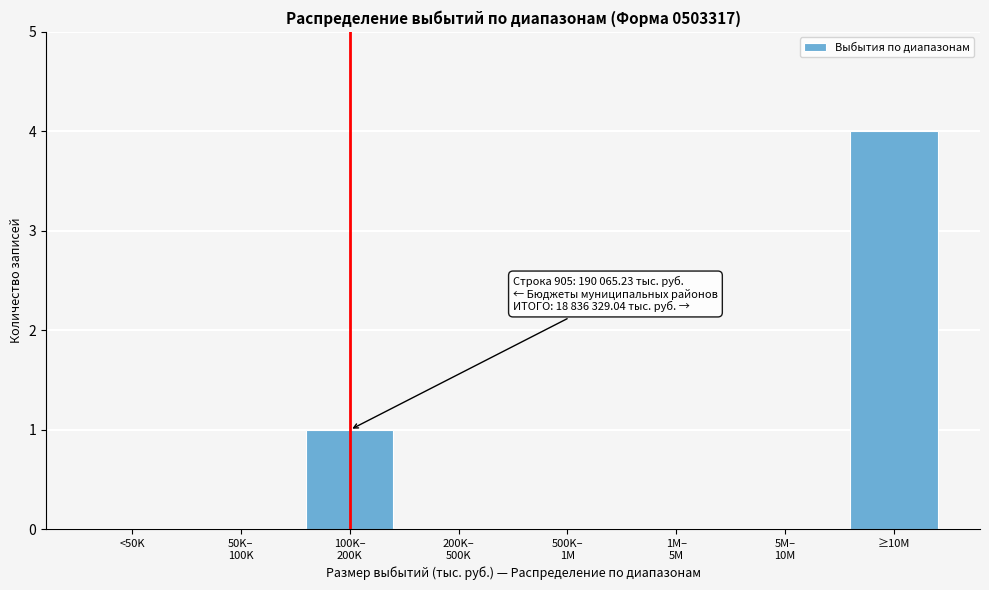

At which category does the chart reach its peak across all series?

≥10M